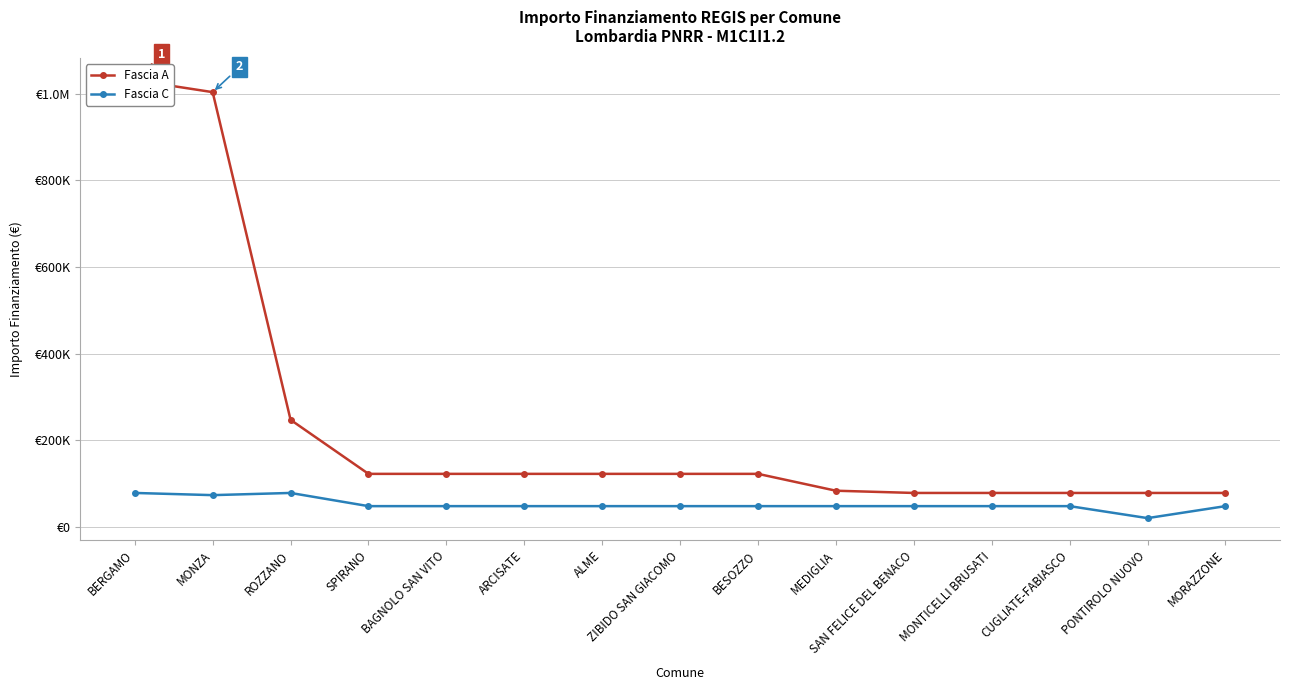

How many lines are shown in the chart?

2